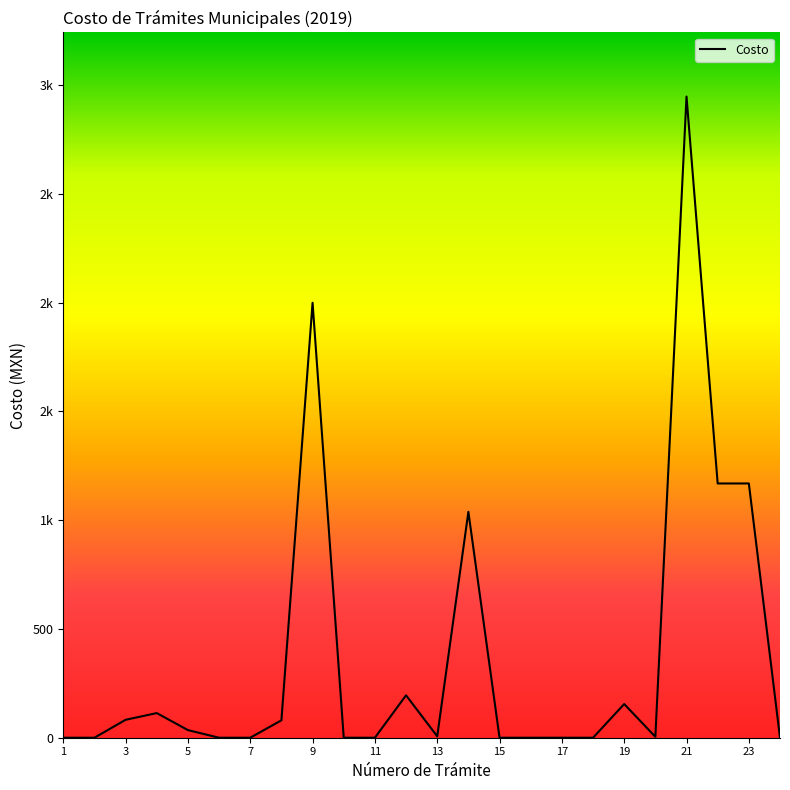

What is the difference between the maximum and minimum values?

2948.2